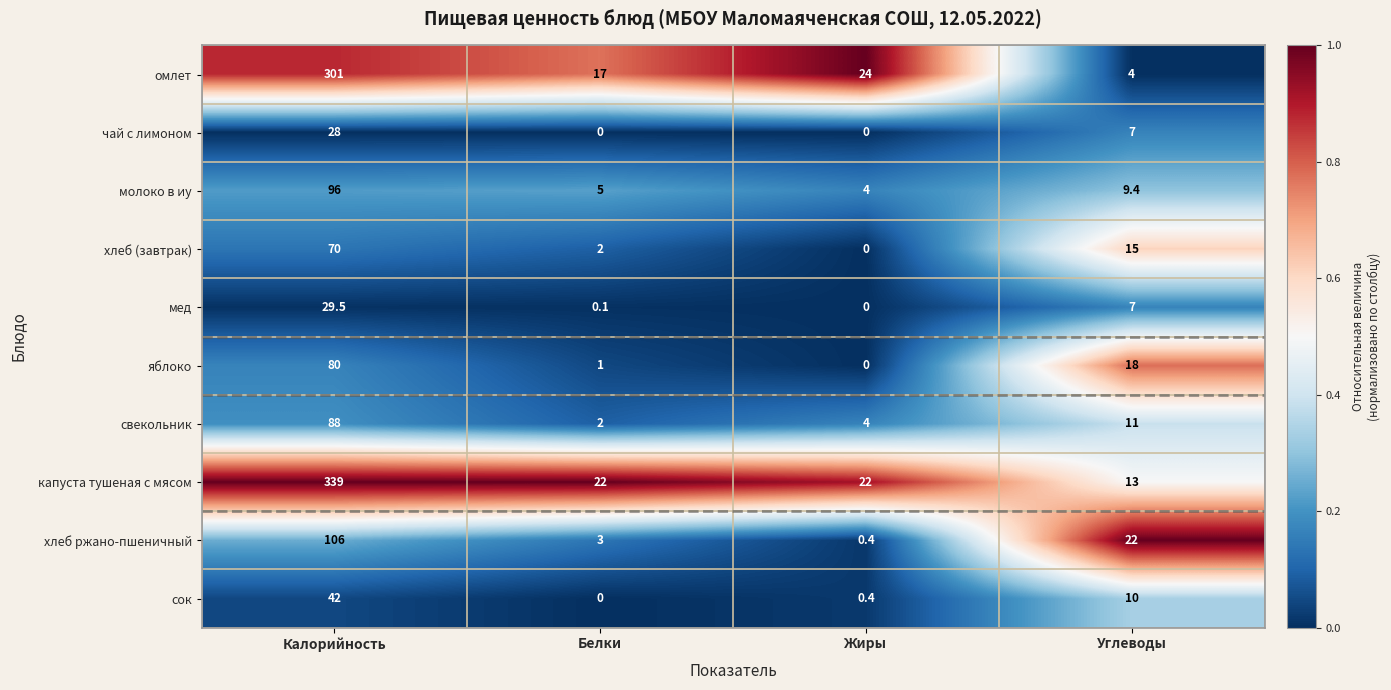

How many categories are shown in the chart?

4